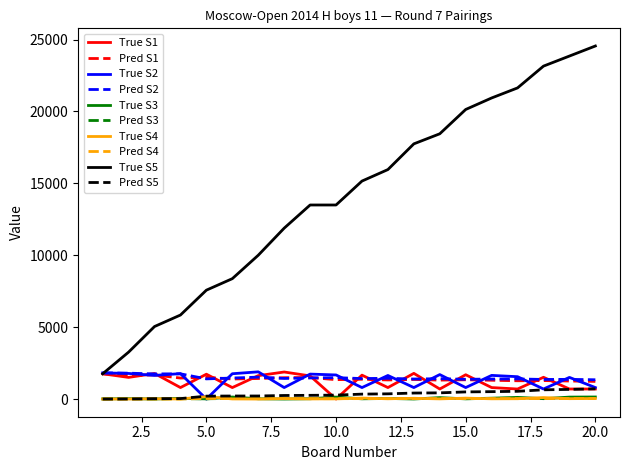

Is this an area chart (filled region under the line)?

No